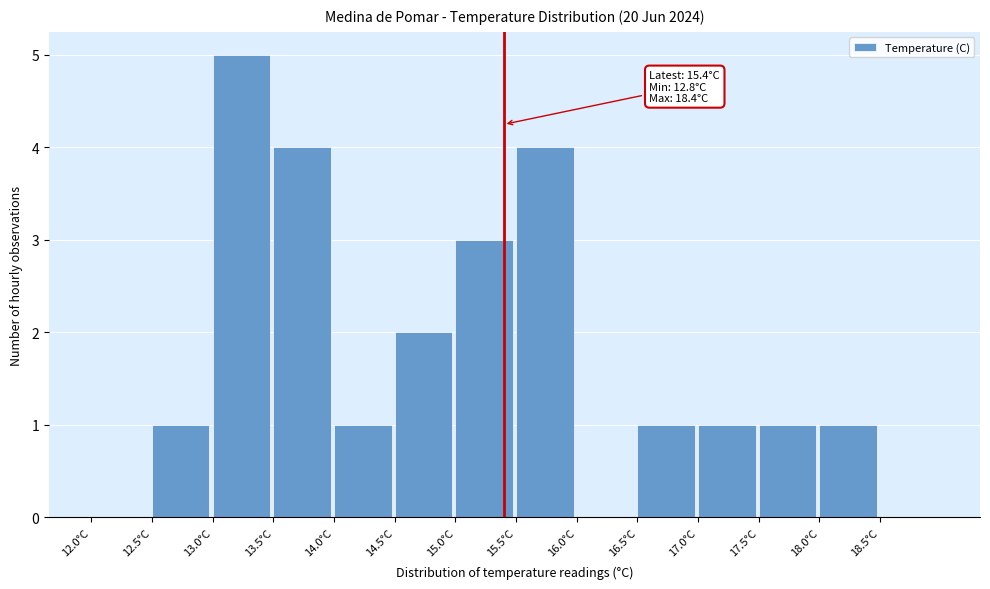

Which range on the x-axis has the tallest bar?

13.0 to 13.5